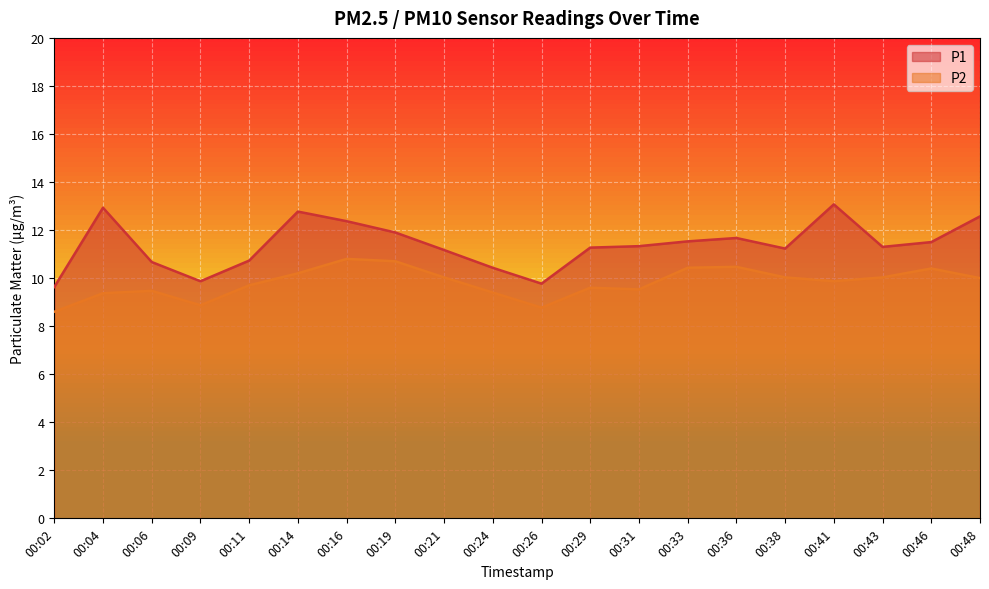

What is the approximate value of P1 at 00:09?

9.9